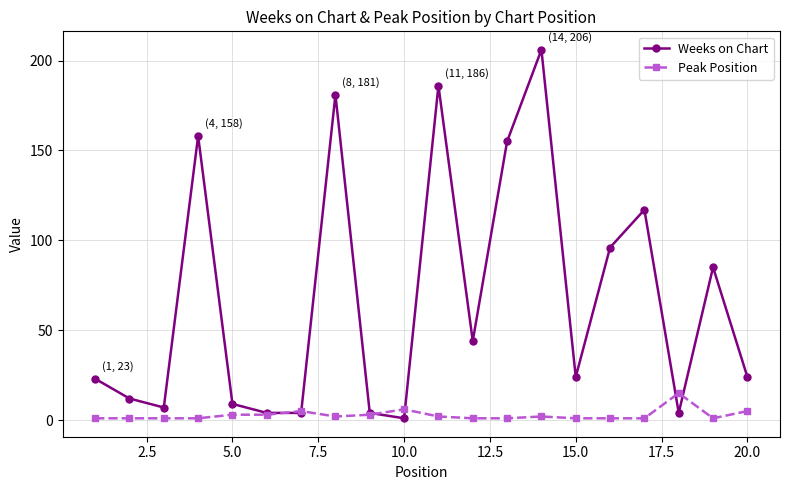

At how many categories does at least one series exceed 146?

5